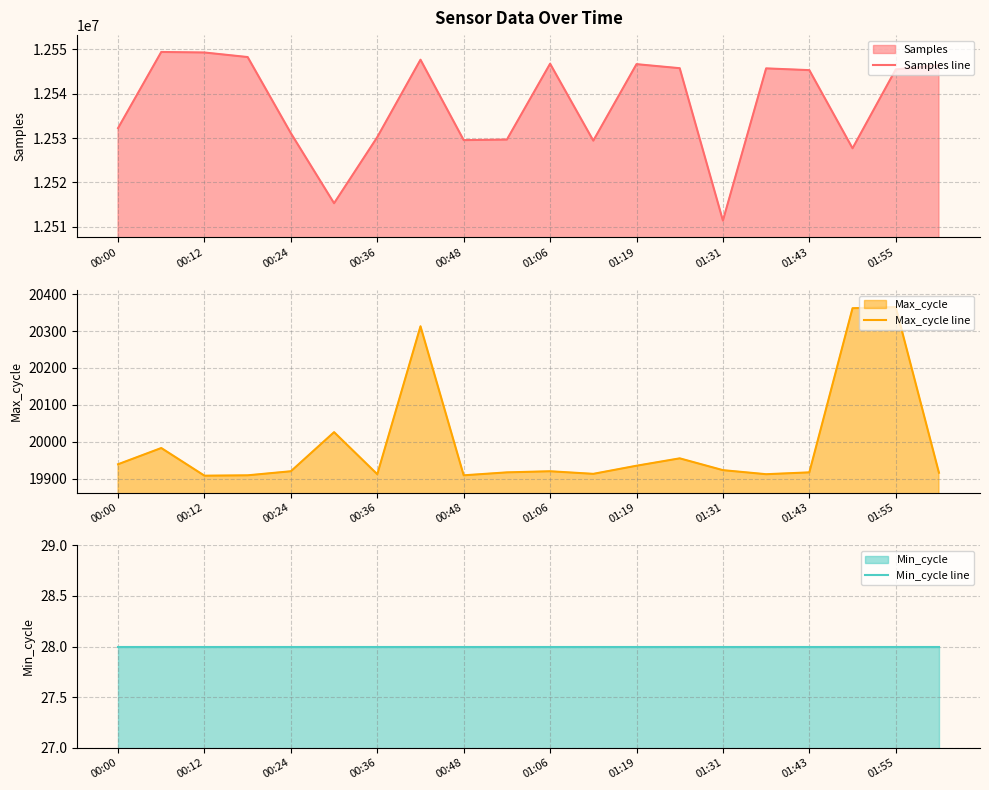

True or false: Min_cycle line has more than 1 points higher than both neighbors.

False